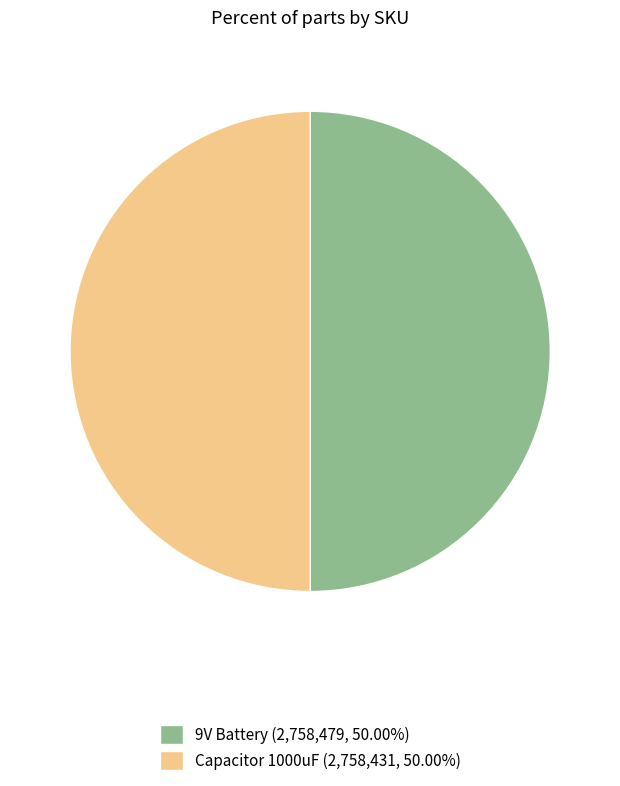

Approximately how many times larger is the value at Capacitor 1000uF (2,758,431, 50.00%) compared to 9V Battery (2,758,479, 50.00%)?

1.0